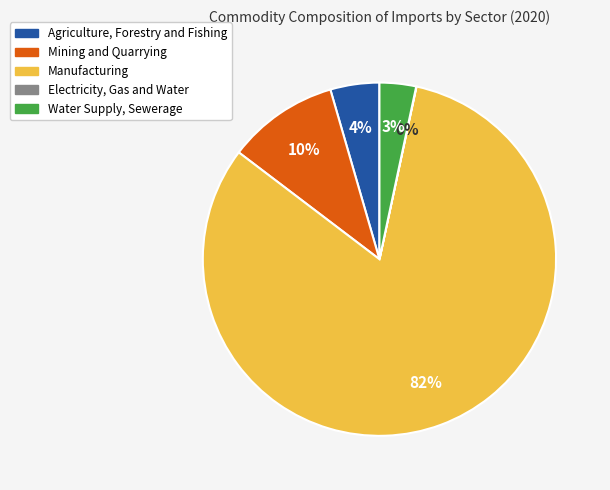

Does Manufacturing account for over 50% of the chart?

Yes